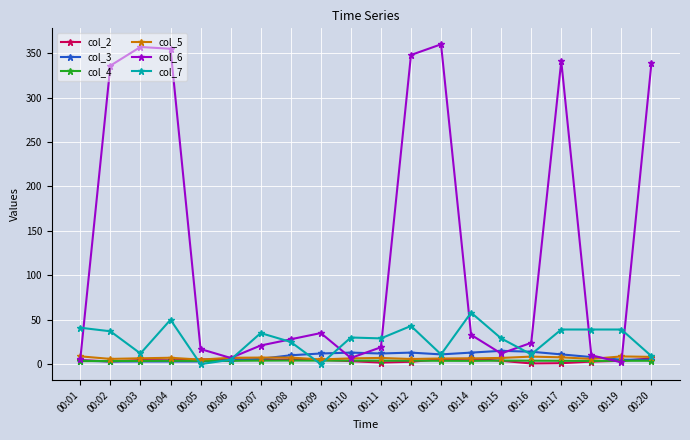

How many distinct data groups are displayed?

6